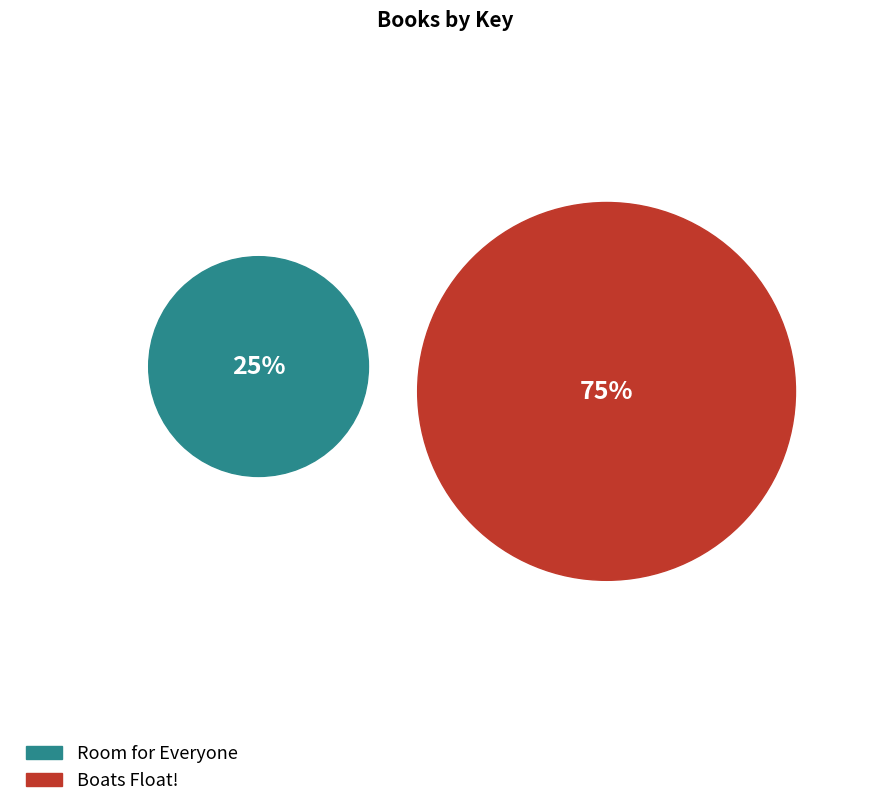

True or false: Room for Everyone accounts for 12% of the total.

False